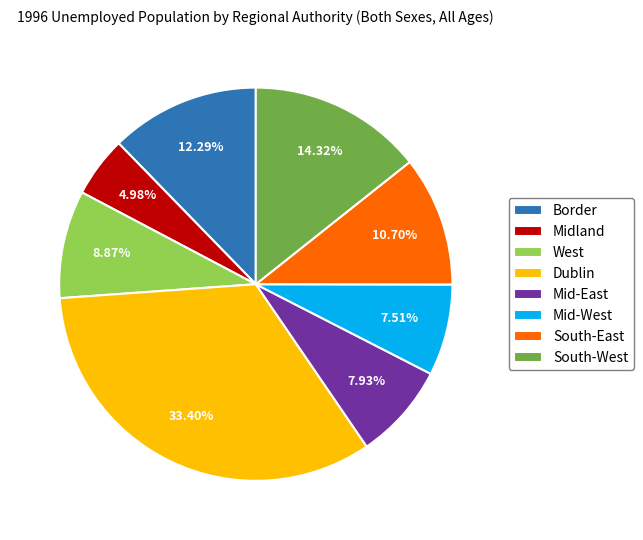

The West slice represents 23% of the pie. True or false?

False